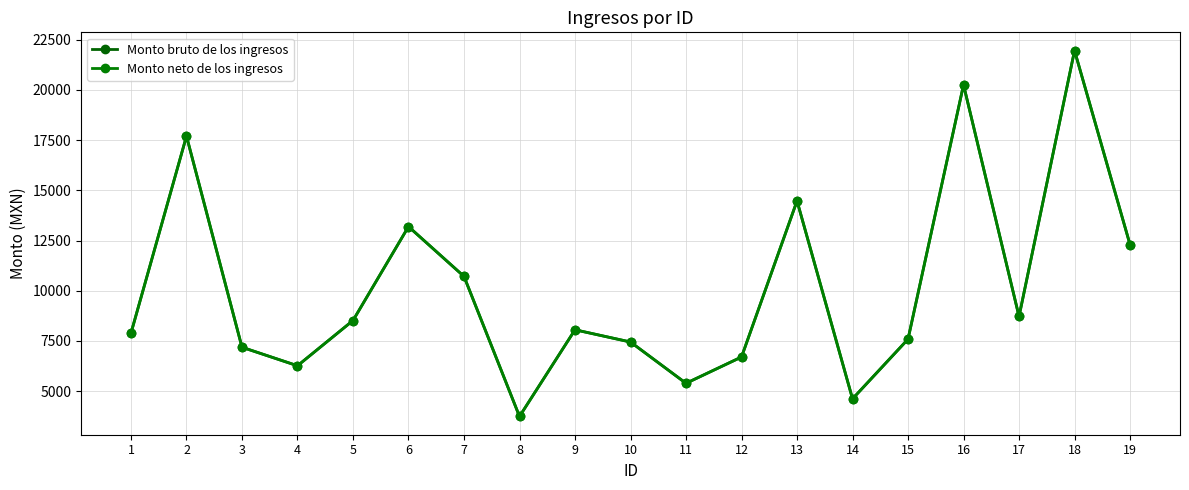

At which category is the sum across all series the highest?

18